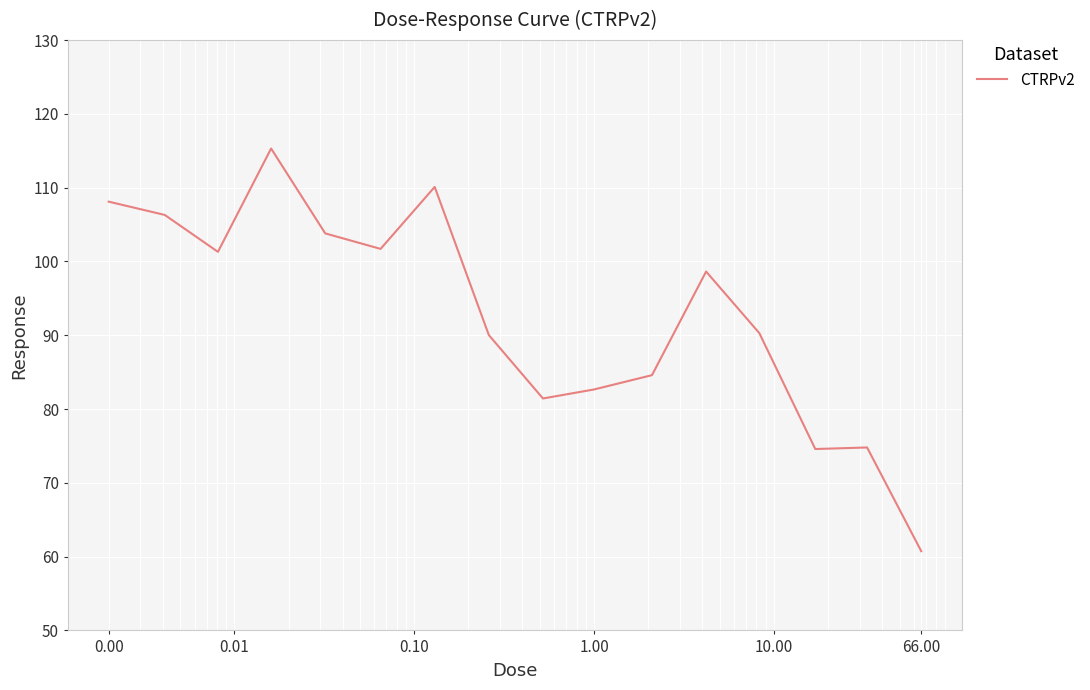

How many distinct data groups are displayed?

1